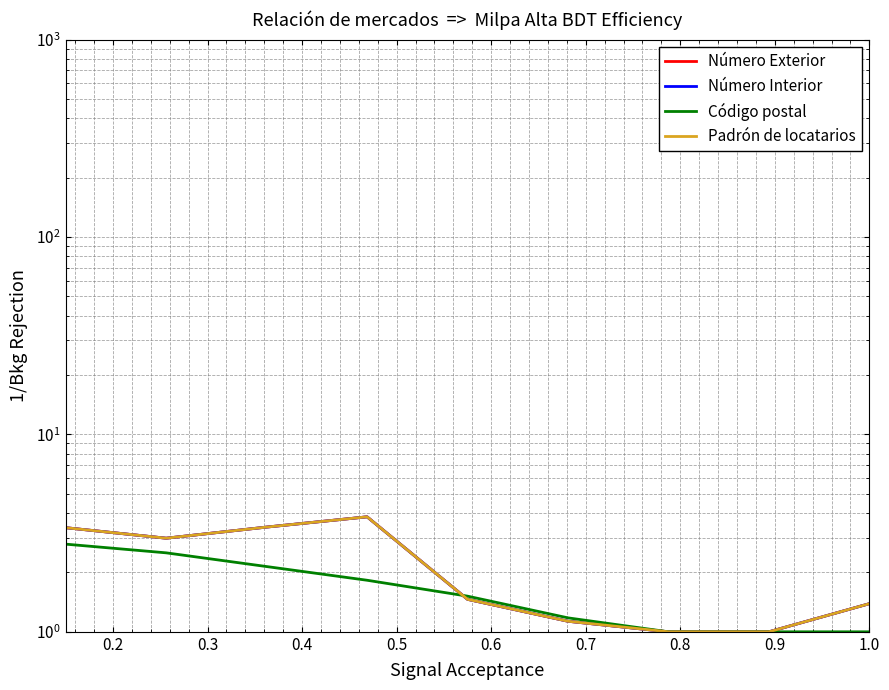

How many data points does each series have?

9